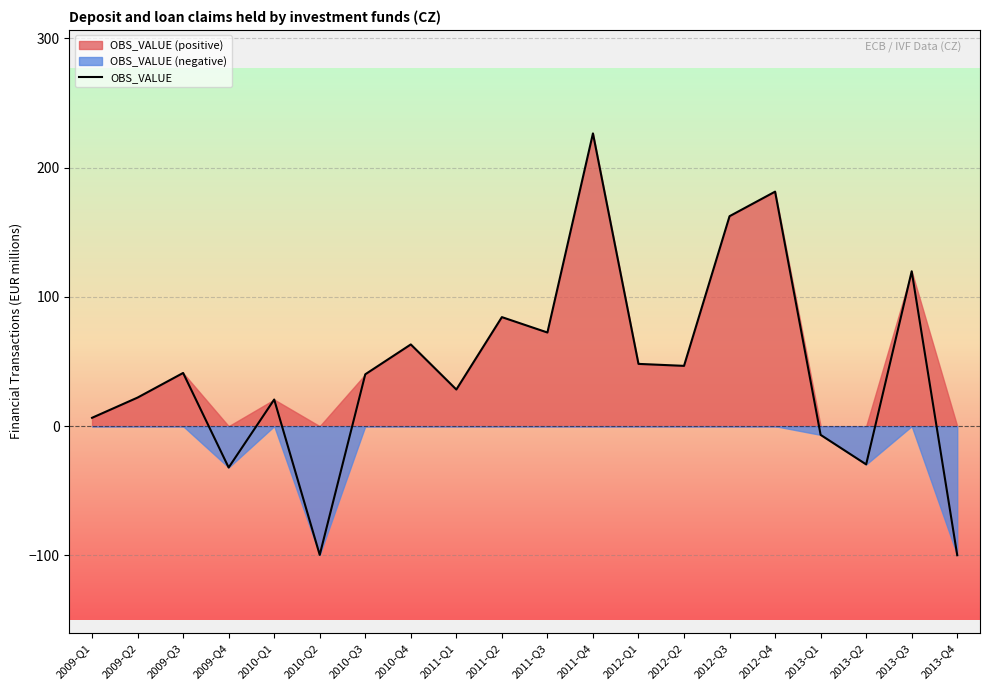

What is the label of the 15th point from the right?

2010-Q2